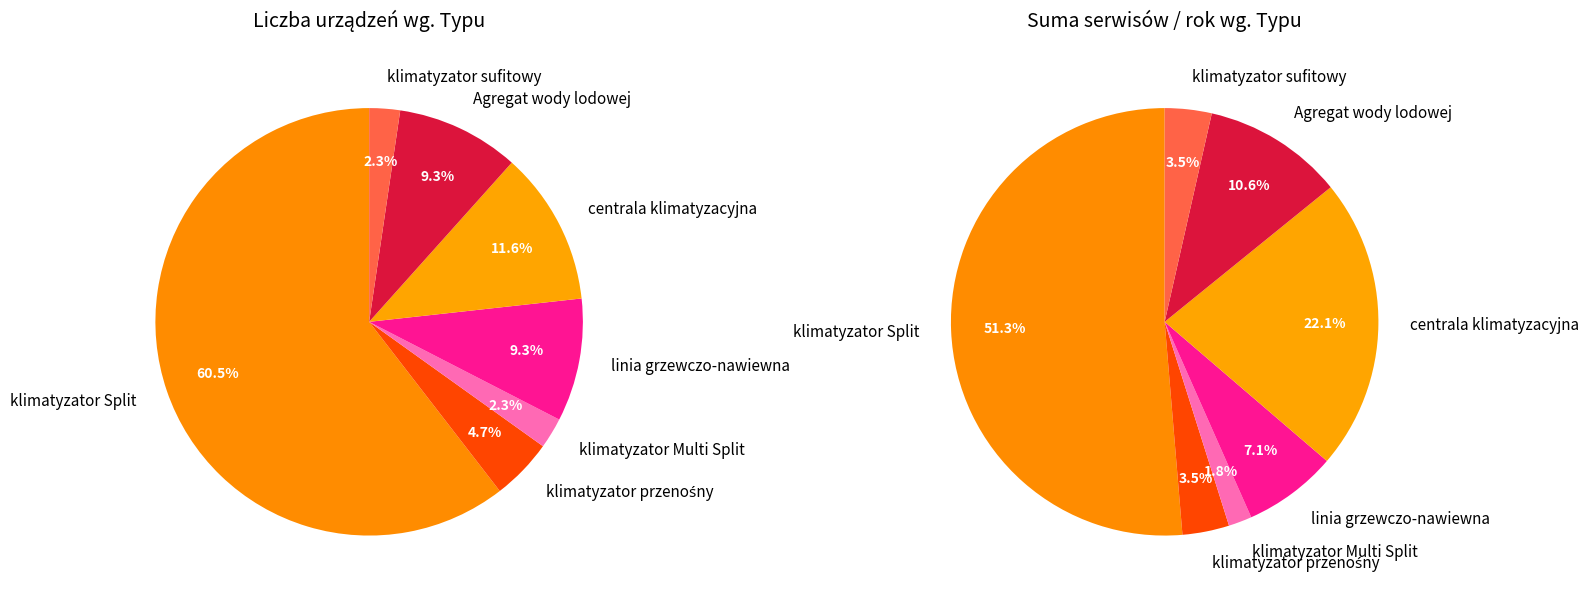

Is it true that Agregat wody lodowej is 9% of the pie?

True